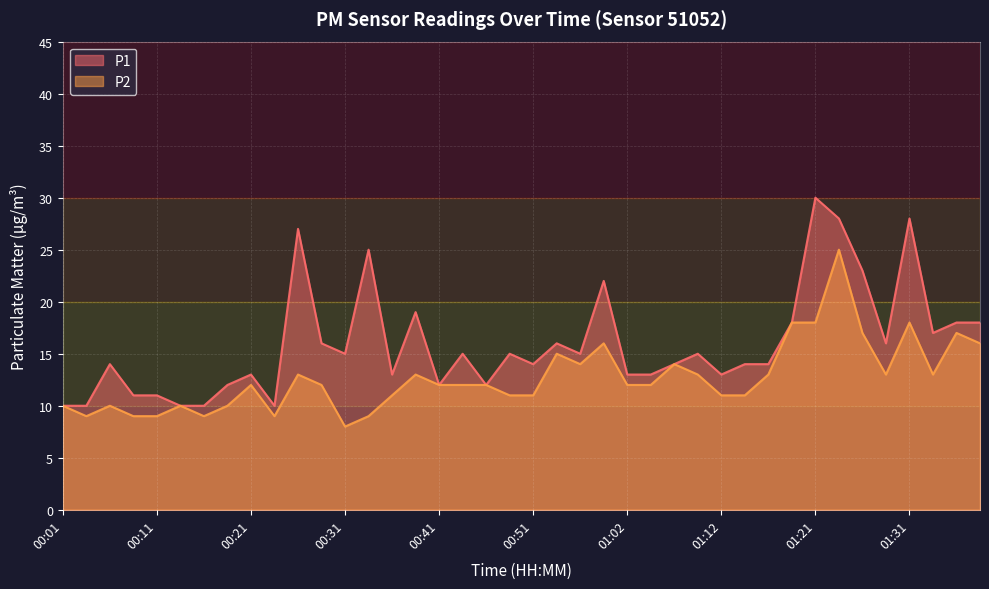

Where is P1 nearest to the value 20?

00:38